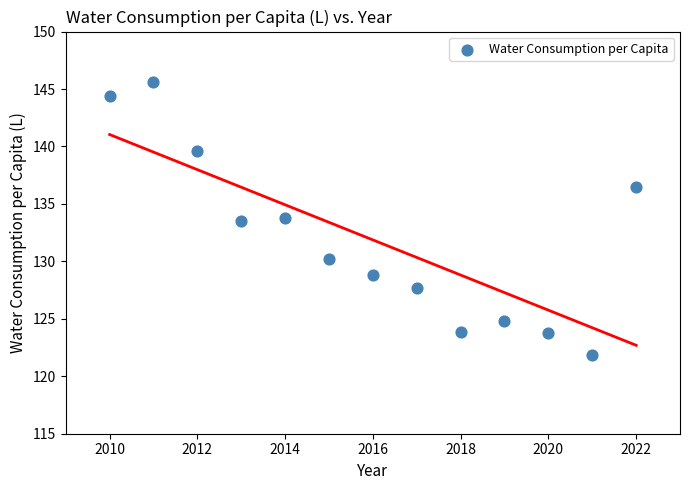

What is the range of X values (max minus min)?

12.0